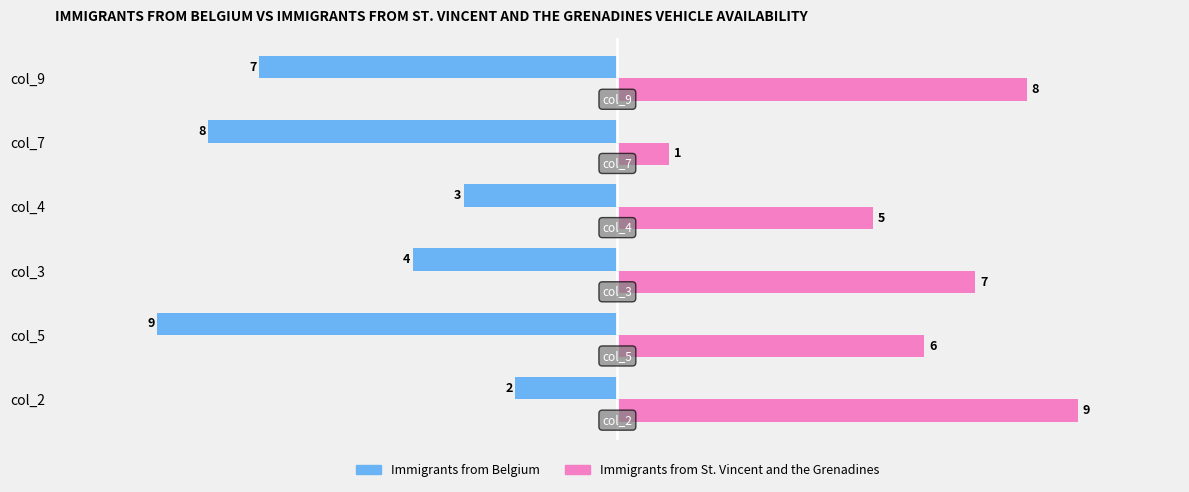

The value of Immigrants from Belgium at col_3 is -4. True or false?

True